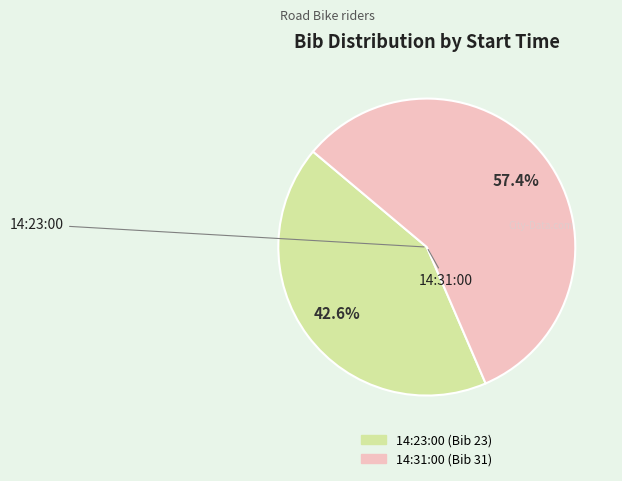

Which category accounts for the majority?

14:31:00